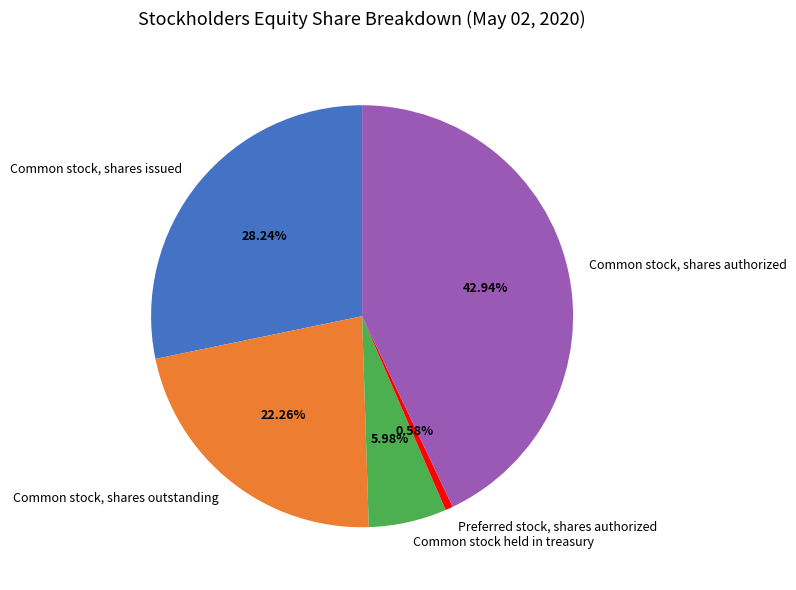

Rank the categories by value from highest to lowest.

Common stock, shares authorized, Common stock, shares issued, Common stock, shares outstanding, Common stock held in treasury, Preferred stock, shares authorized